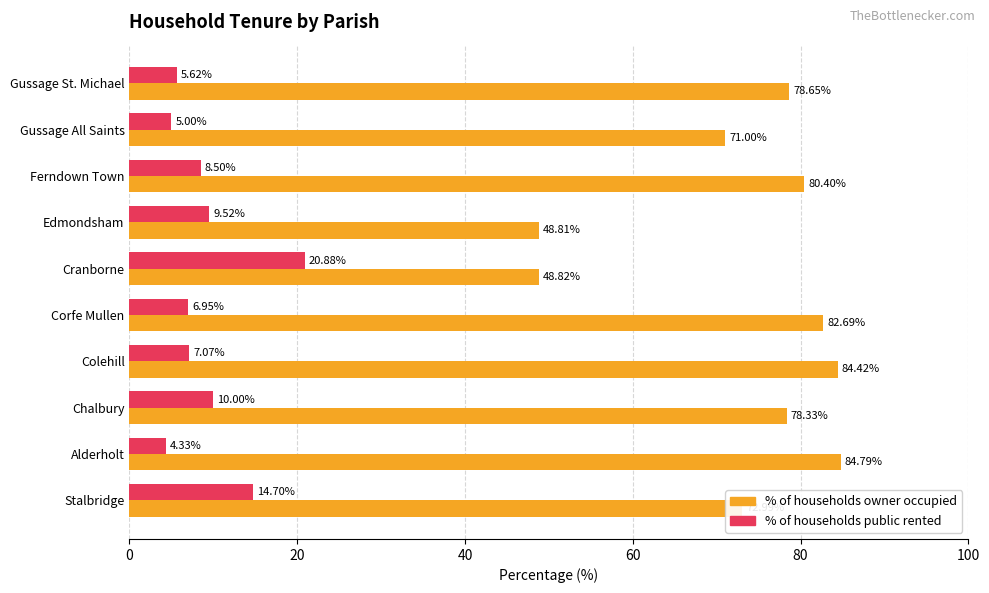

What is the spread (max minus min) of values at Edmondsham?

39.3